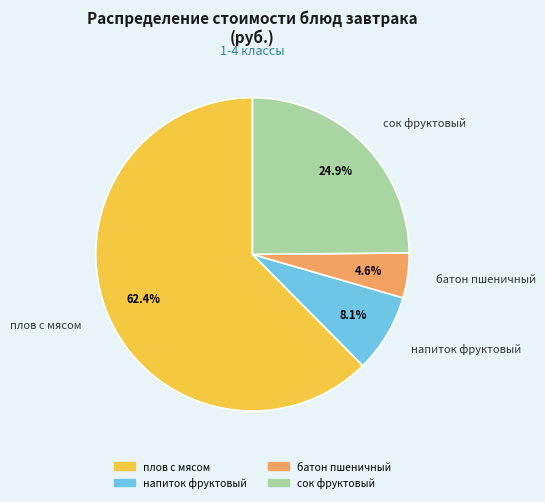

What percentage is NOT represented by напиток фруктовый?

91.9%